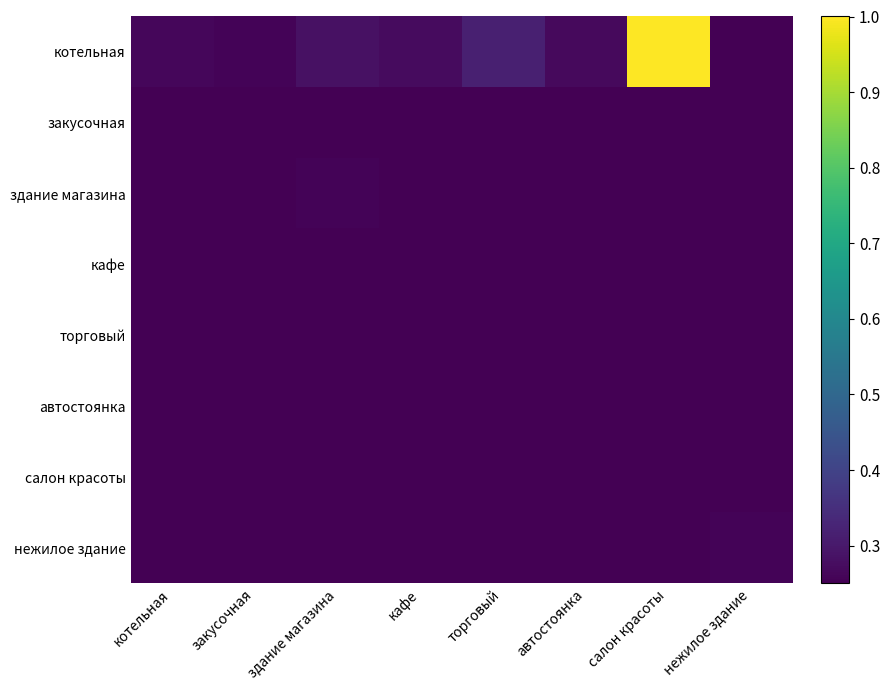

Which series changed the most between торговый and автостоянка?

котельная